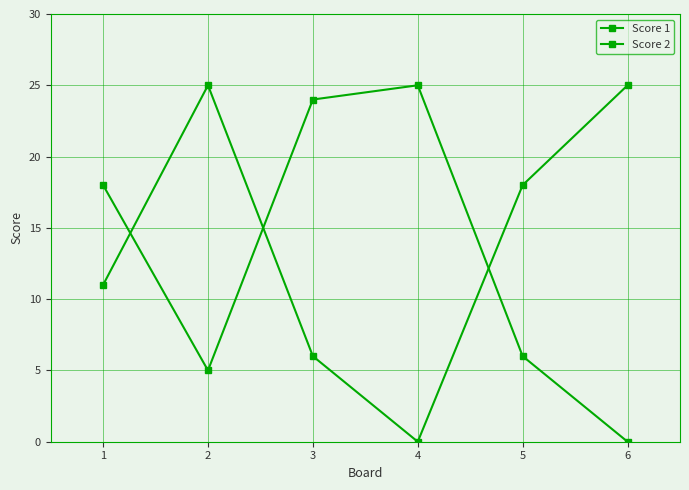

Which series ends up on top after the final intersection of Score 2 and Score 1?

Score 1